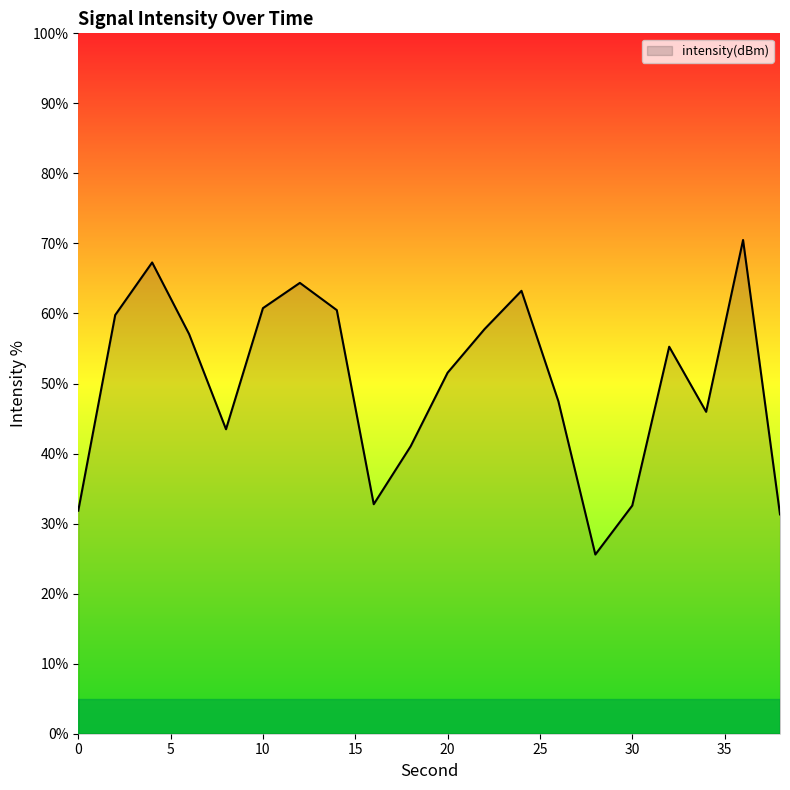

What is the smallest value displayed?

25.6